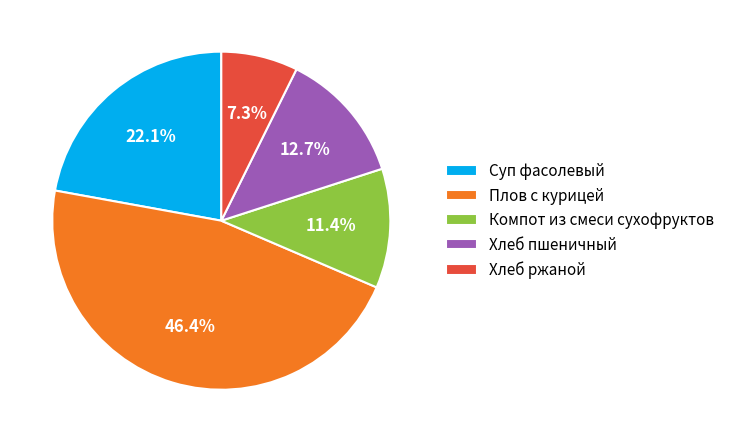

Approximately how many times larger is the value at Суп фасолевый compared to Хлеб ржаной?

3.0